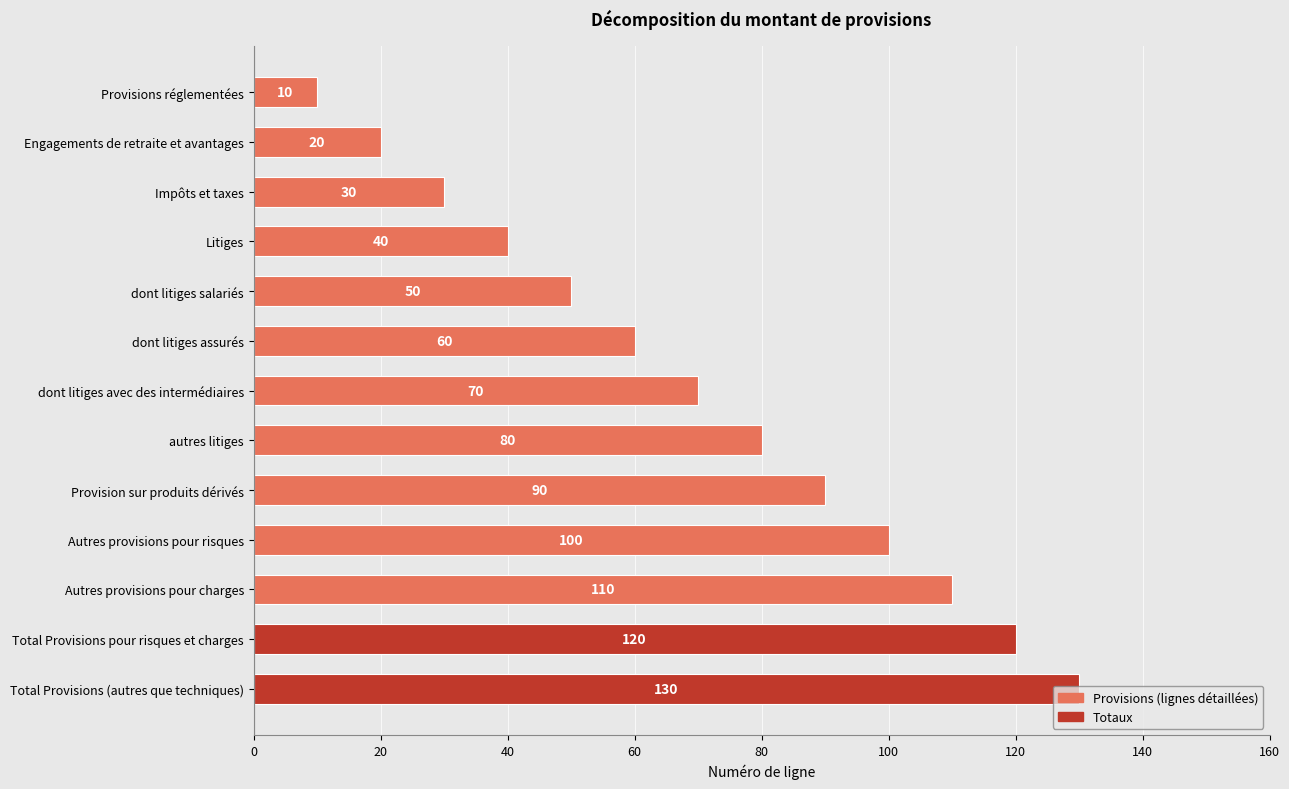

Which has a higher value, Total Provisions pour risques et charges or Total Provisions (autres que techniques)?

Total Provisions (autres que techniques)